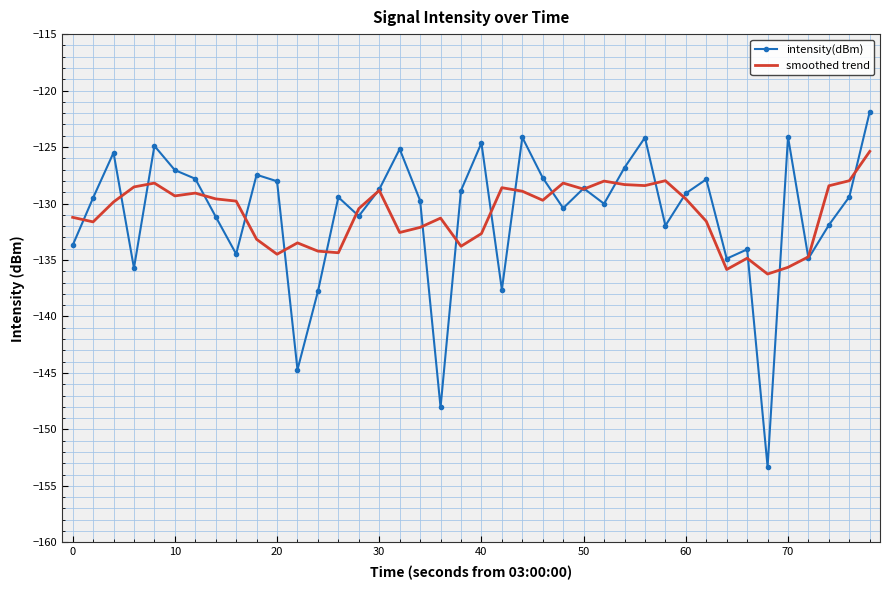

List the series in order of their peak value, highest first.

intensity(dBm), smoothed trend